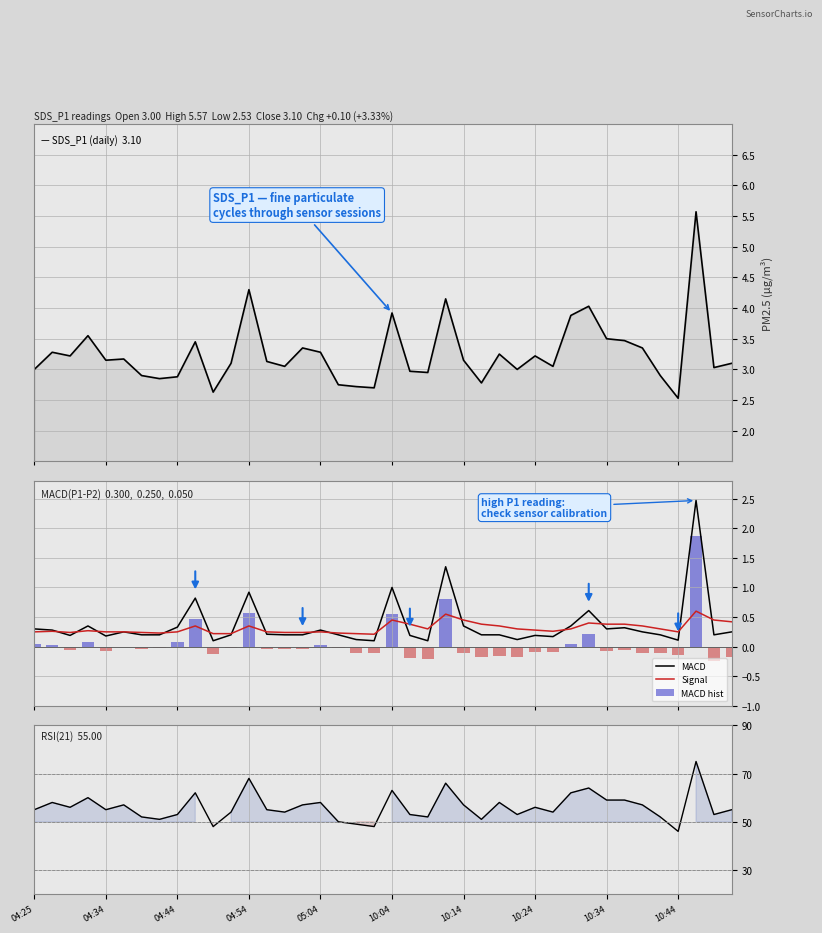

Is the value of Signal at 10:24 greater than the value of SDS_P1 at 36?

No